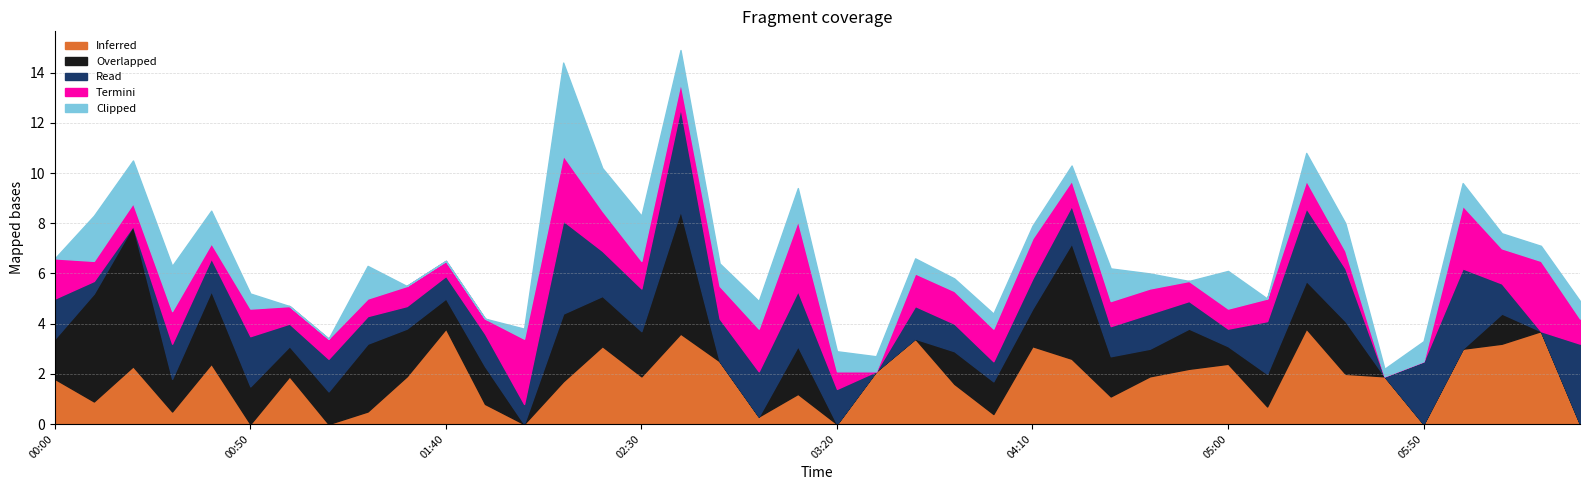

What is the value of the Clipped (2.222) point at the 6th from the left?

0.6